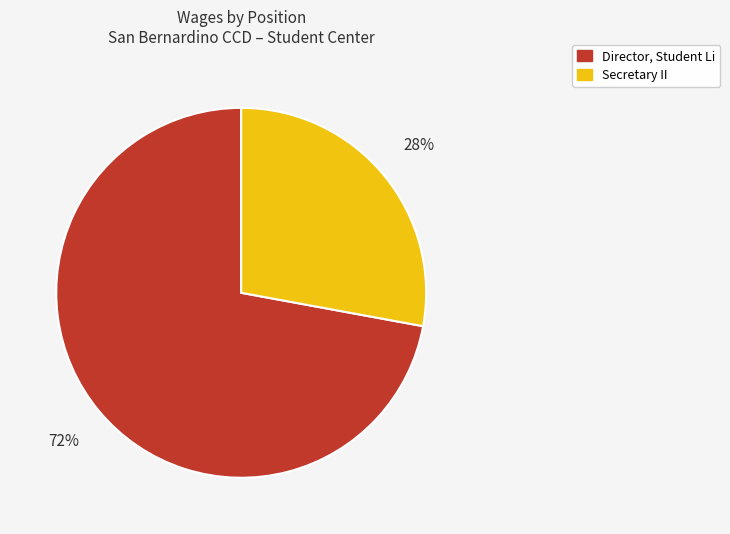

Is it true that Secretary II is 28% of the pie?

True